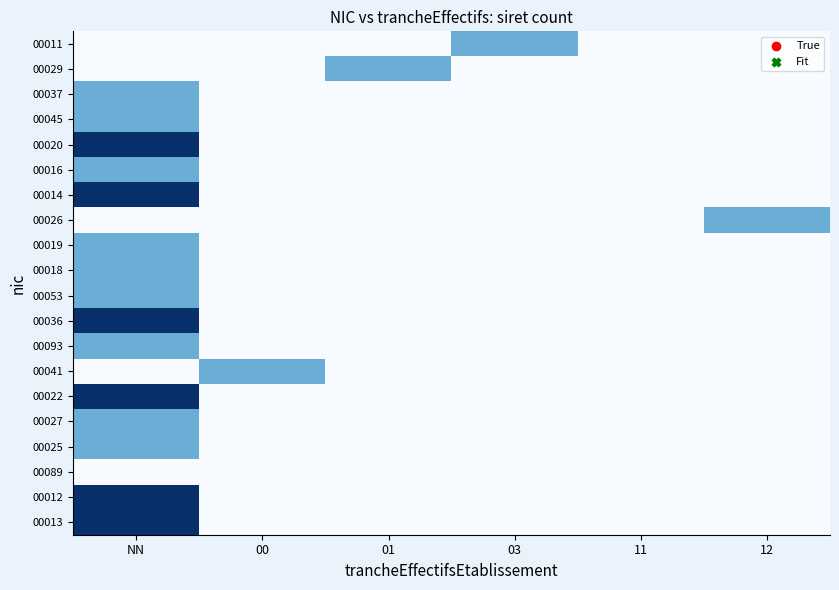

Which series has the widest spread of values?

00020